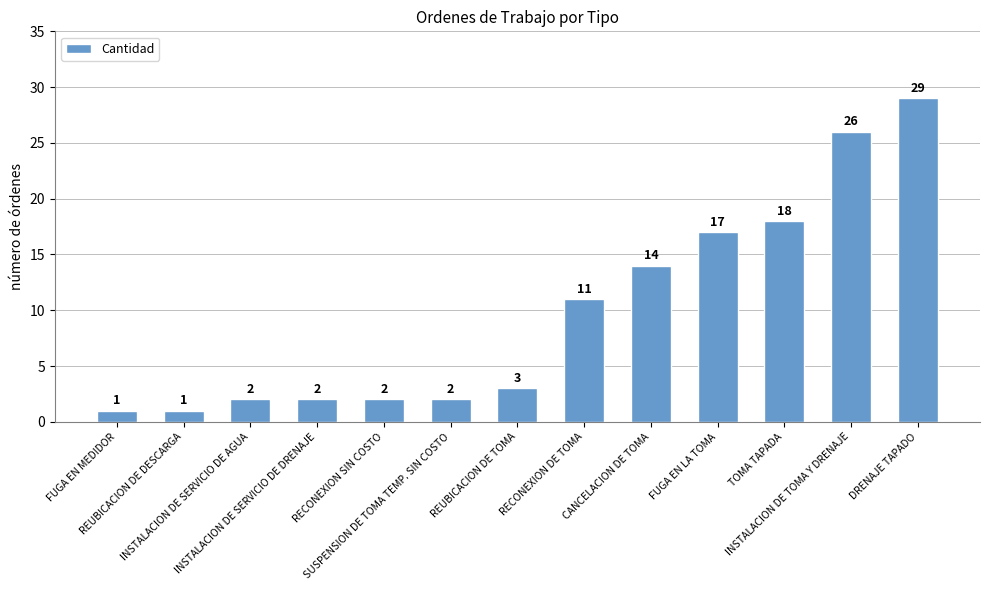

What is the sum of all values?

128